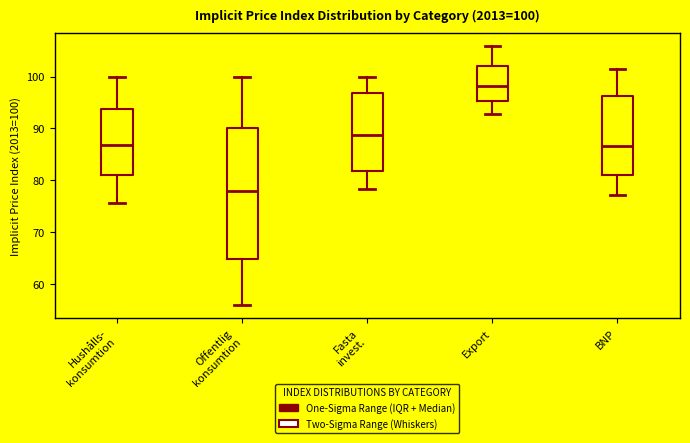

Which box is the tallest, from its lower edge to its upper edge?

Offentlig konsumtion